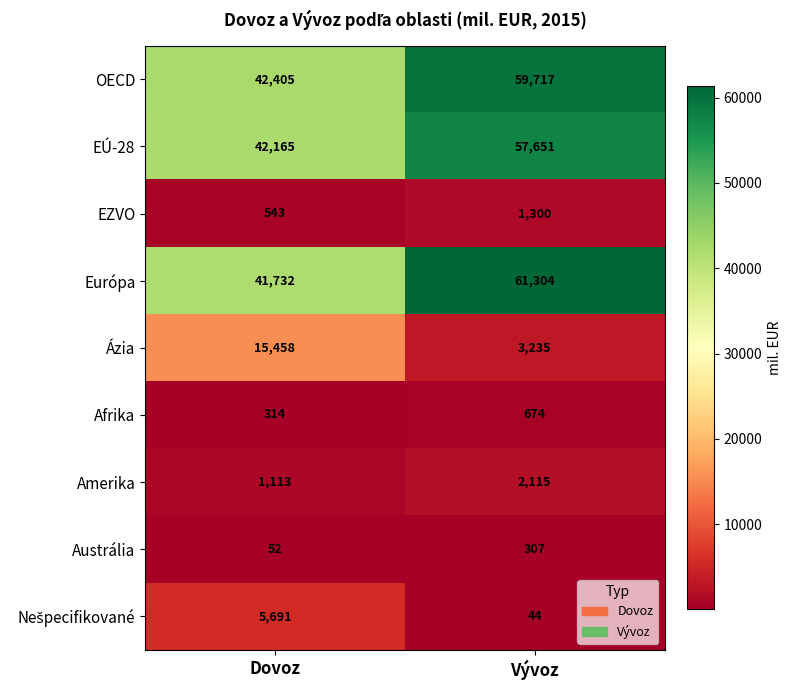

Between Dovoz and Vývoz, which series saw the biggest shift?

Európa